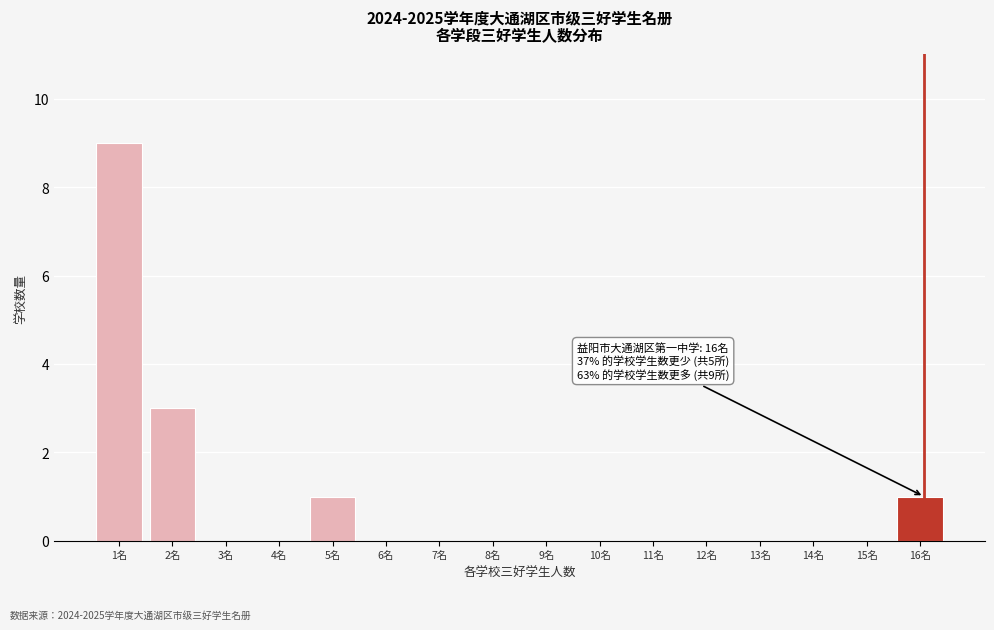

Reading left to right, what are all the values shown in this chart?

1名=9	2名=3	3名=0	4名=0	5名=1	6名=0	7名=0	8名=0	9名=0	10名=0	11名=0	12名=0	13名=0	14名=0	15名=0	16名=1